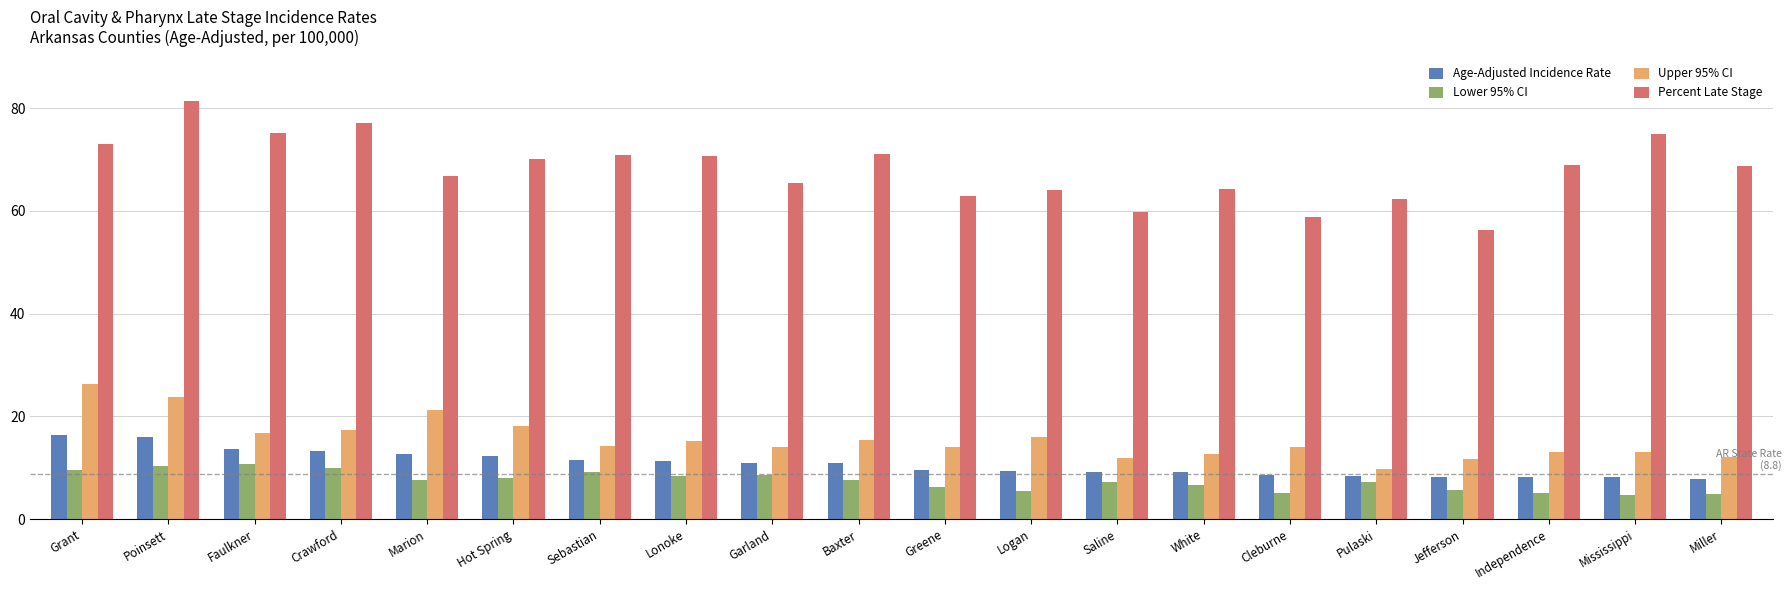

Where does the Lower 95% CI series first go above 7?

Grant